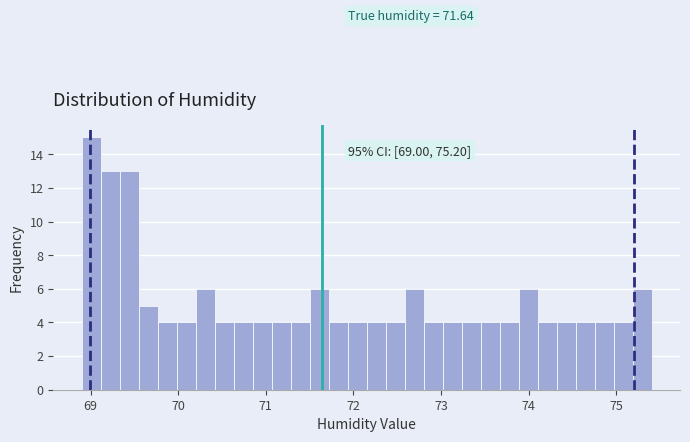

Read against the x-axis, roughly where is the centre of the tallest bar?

69.0